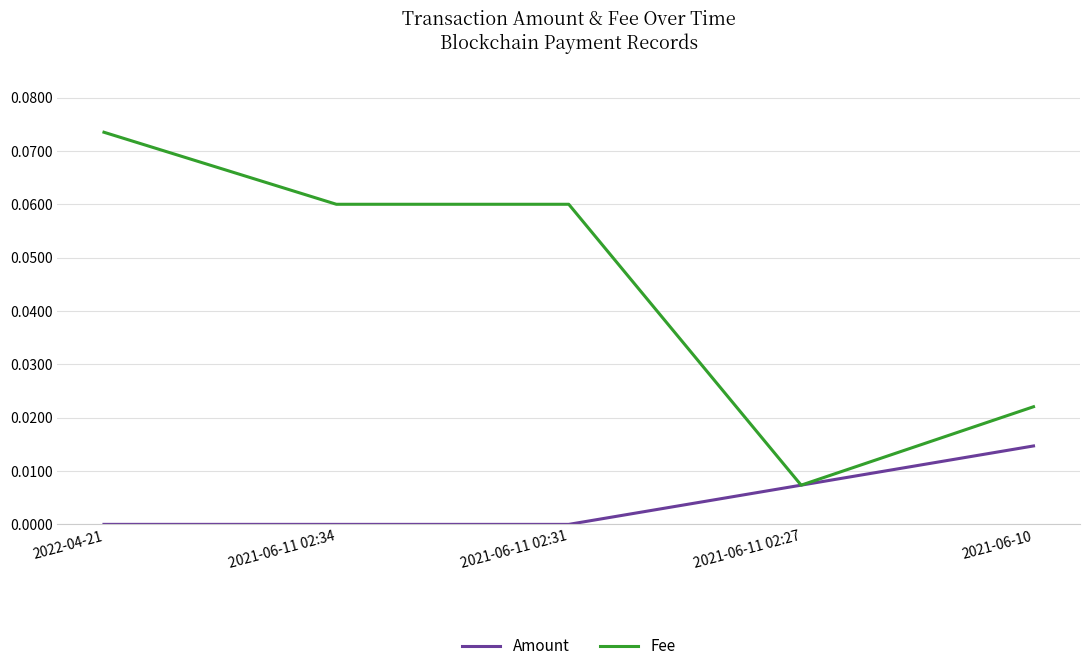

Which series has the widest spread of values?

Fee